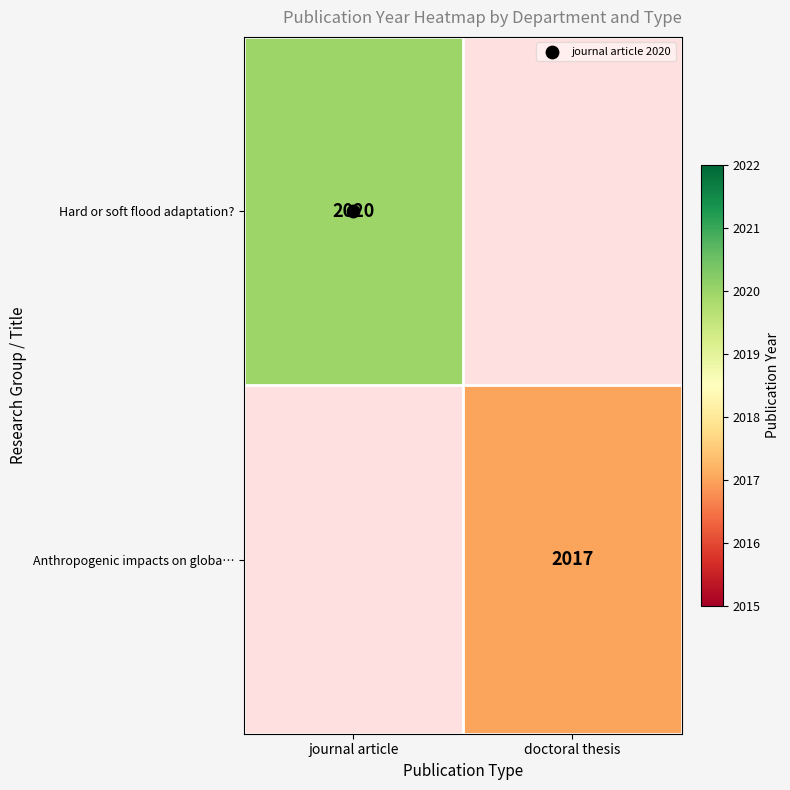

What is the minimum value shown in the chart?

2017.0